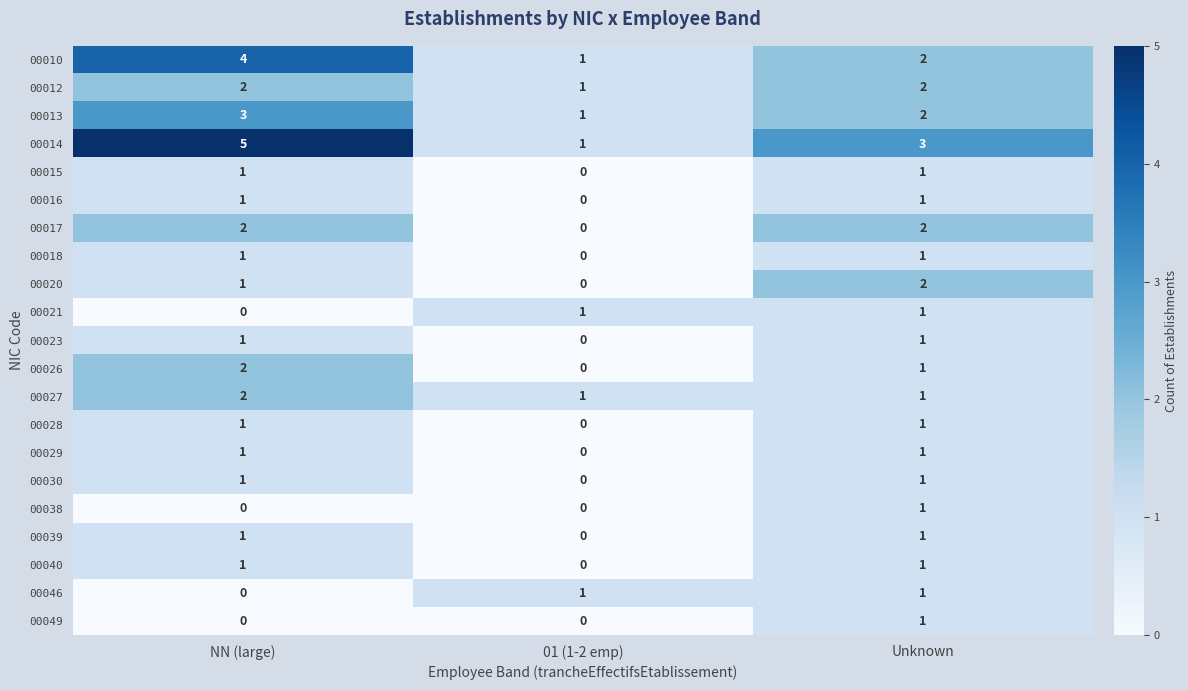

At which category is the sum across all series the highest?

NN (large)